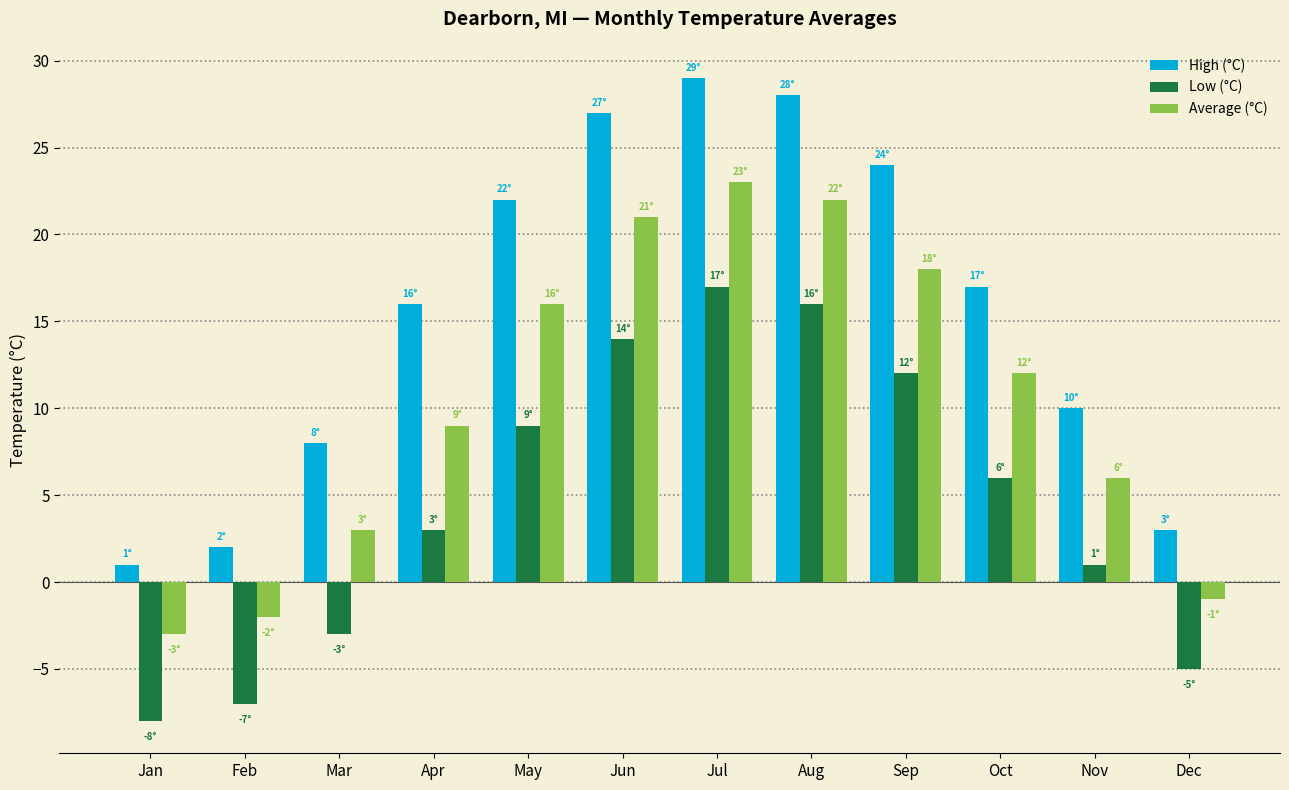

What are all the series names shown in the legend?

High (°C), Low (°C), Average (°C)